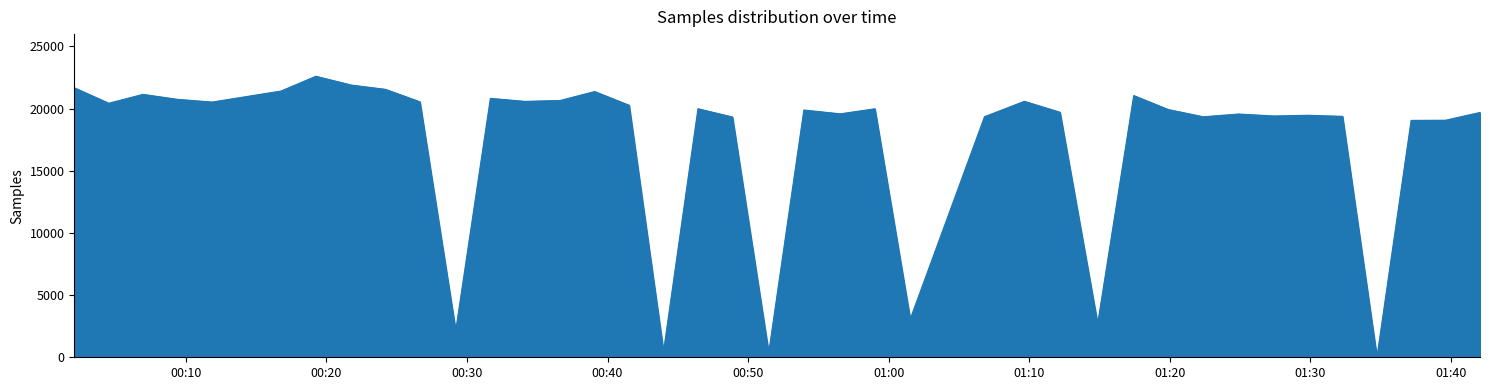

What is the maximum value shown in the chart?

22603